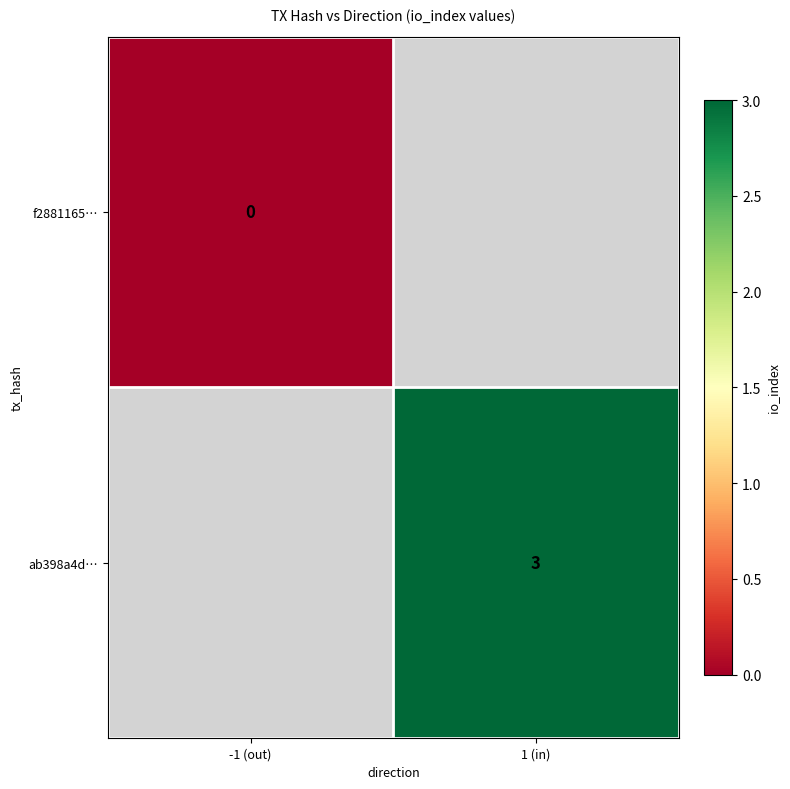

At which category does the chart reach its peak across all series?

1 (in)